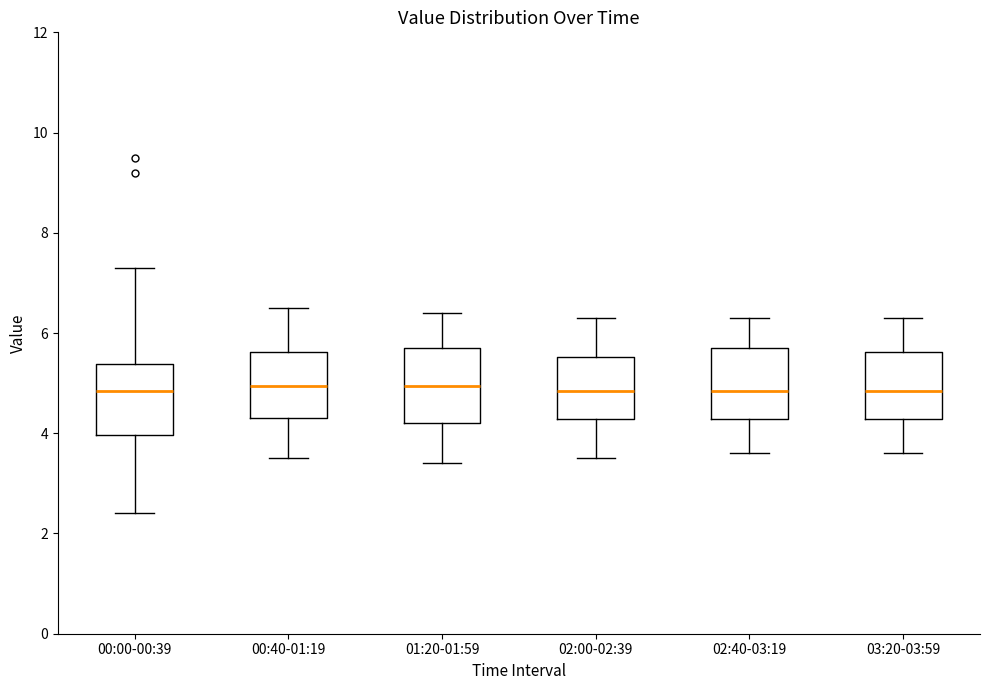

Where does the lower whisker of the box for 03:20-03:59 end on the y-axis? The values are not printed on the chart, so give them approximately, as read against the axis.

3.6